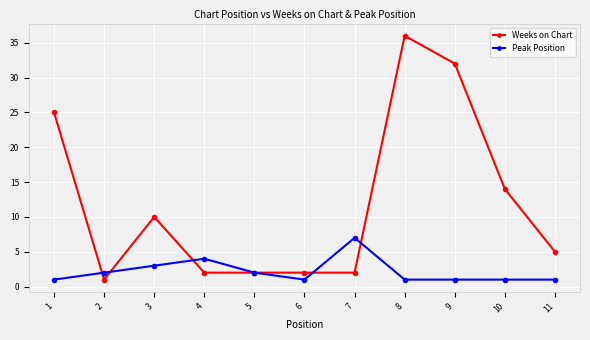

Which series ends up on top after the final intersection of Weeks on Chart and Peak Position?

Weeks on Chart